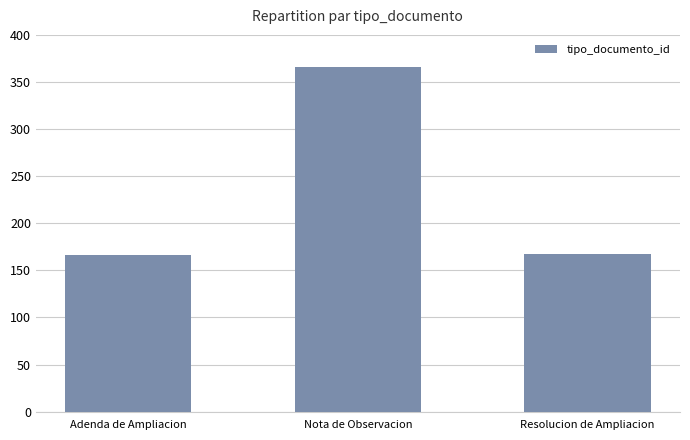

What is the label of the 2nd bar from the left?

Nota de Observacion